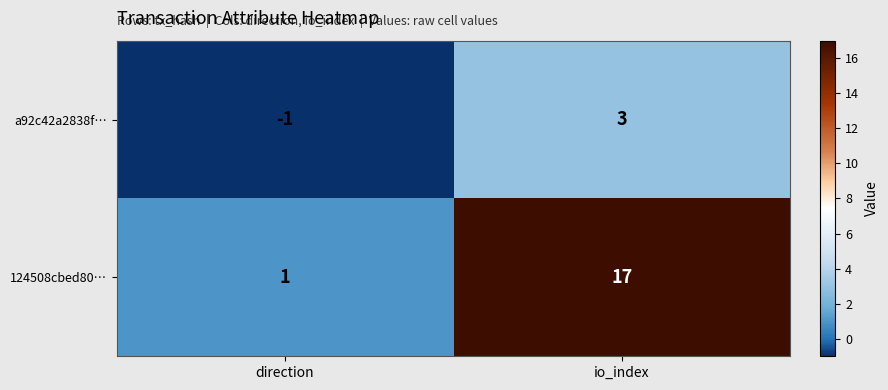

List the series in order of their peak value, lowest first.

a92c42a2838f…, 124508cbed80…